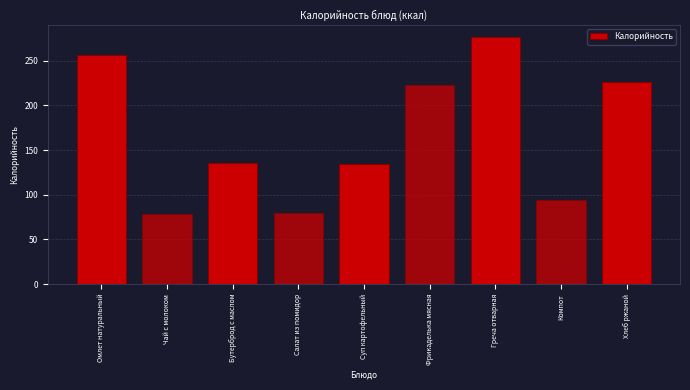

Between Суп картофельный and Фрикаделька мясная, which is larger?

Фрикаделька мясная